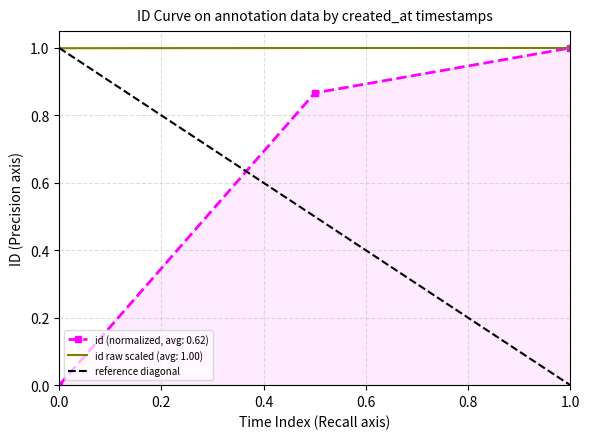

How many data points are less than 1?

1